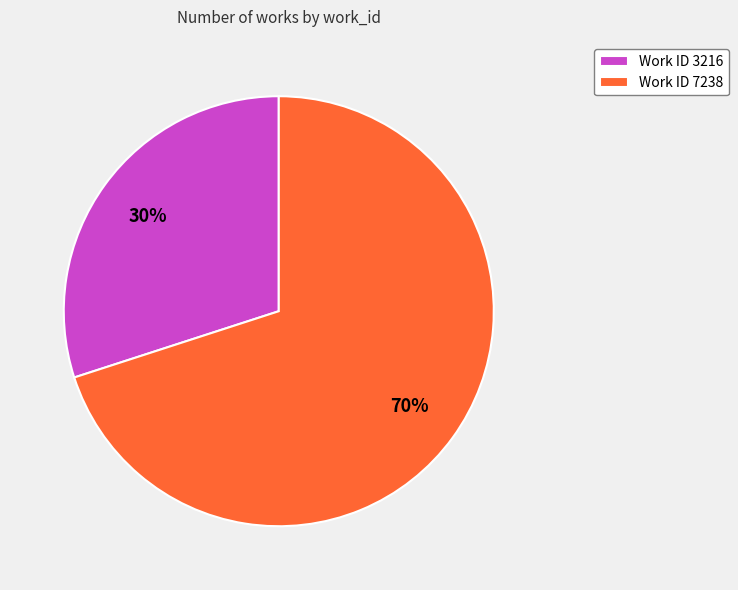

How many slices are in this pie chart?

2